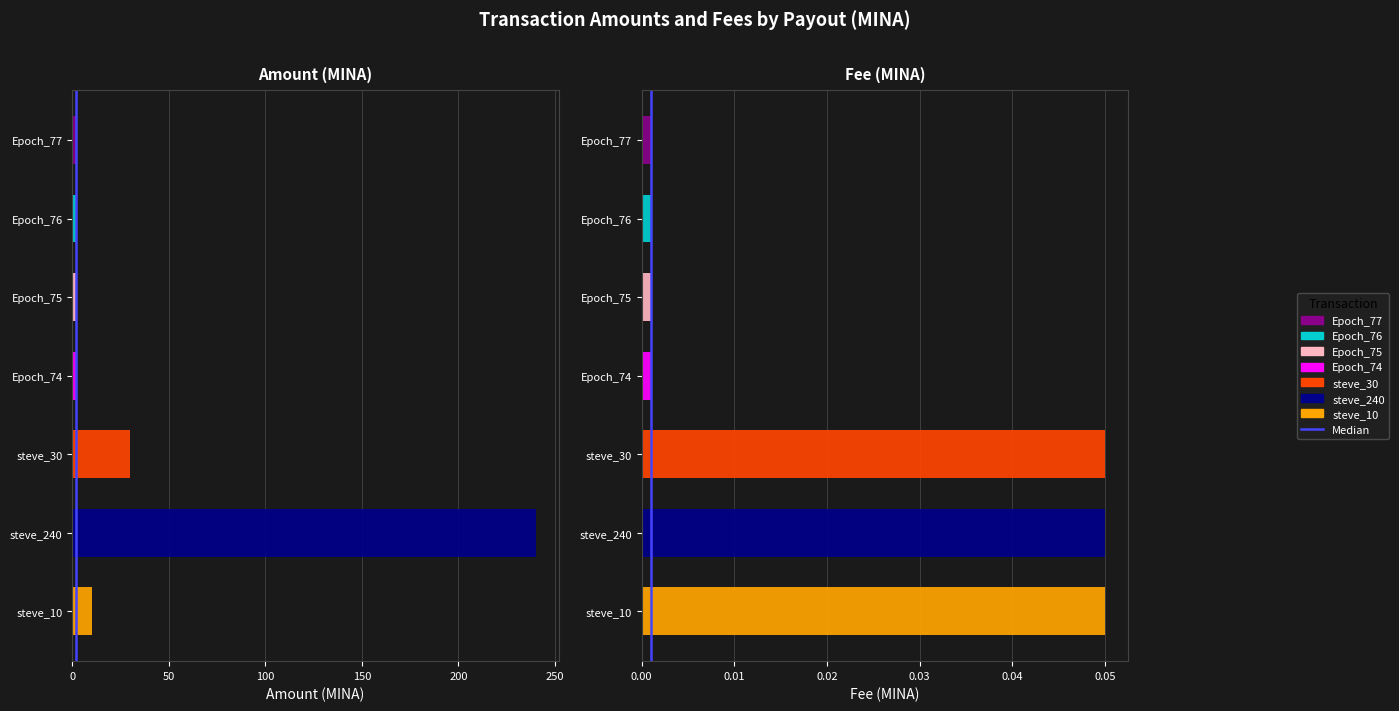

True or false: the data shows 2 at 50.

False